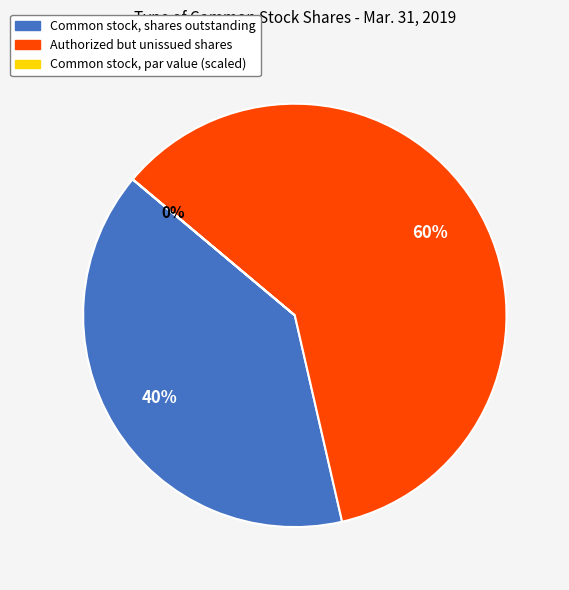

Which slice is the largest?

Authorized but unissued shares